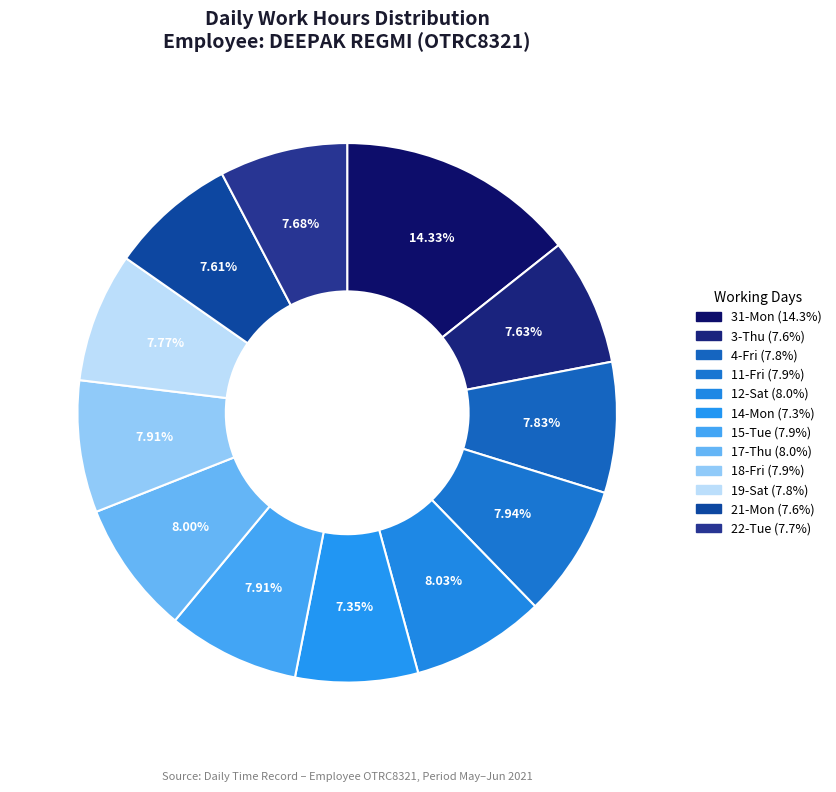

To the nearest percent, what is the combined percentage of 3-Thu and 17-Thu?

16%